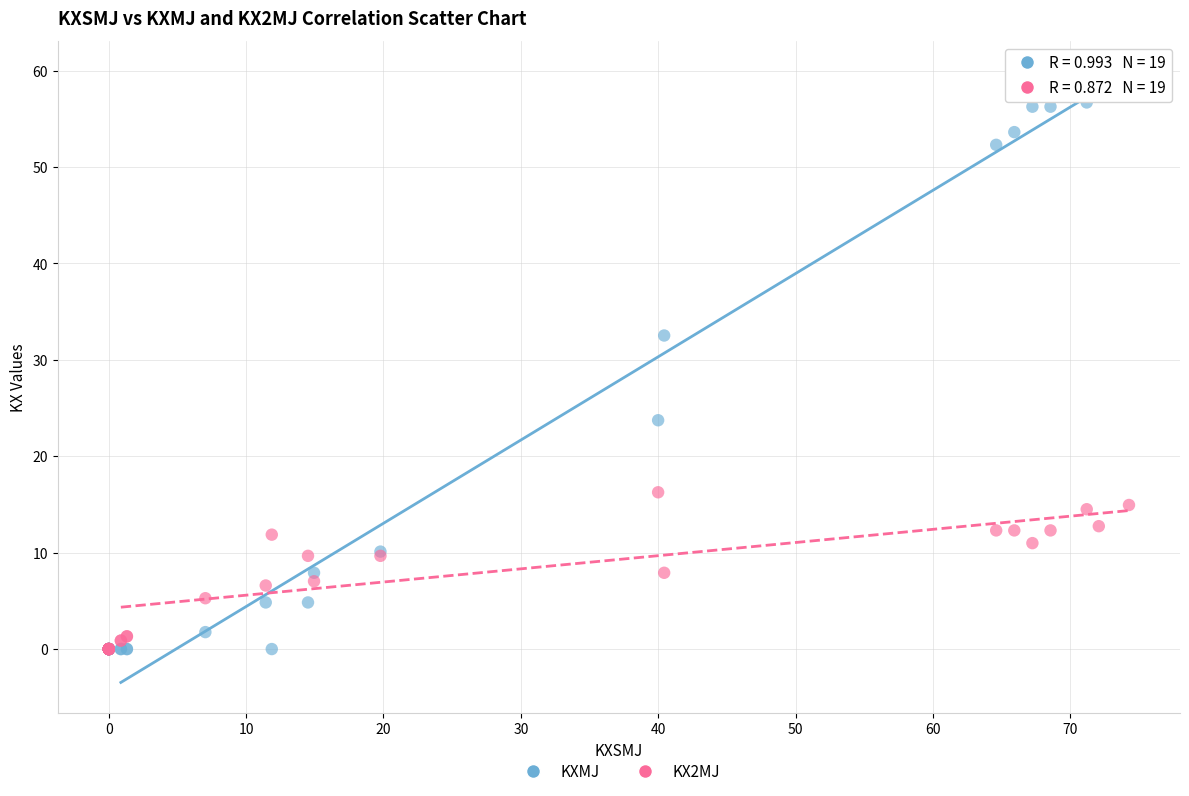

Which series reaches the maximum Y coordinate?

KXMJ